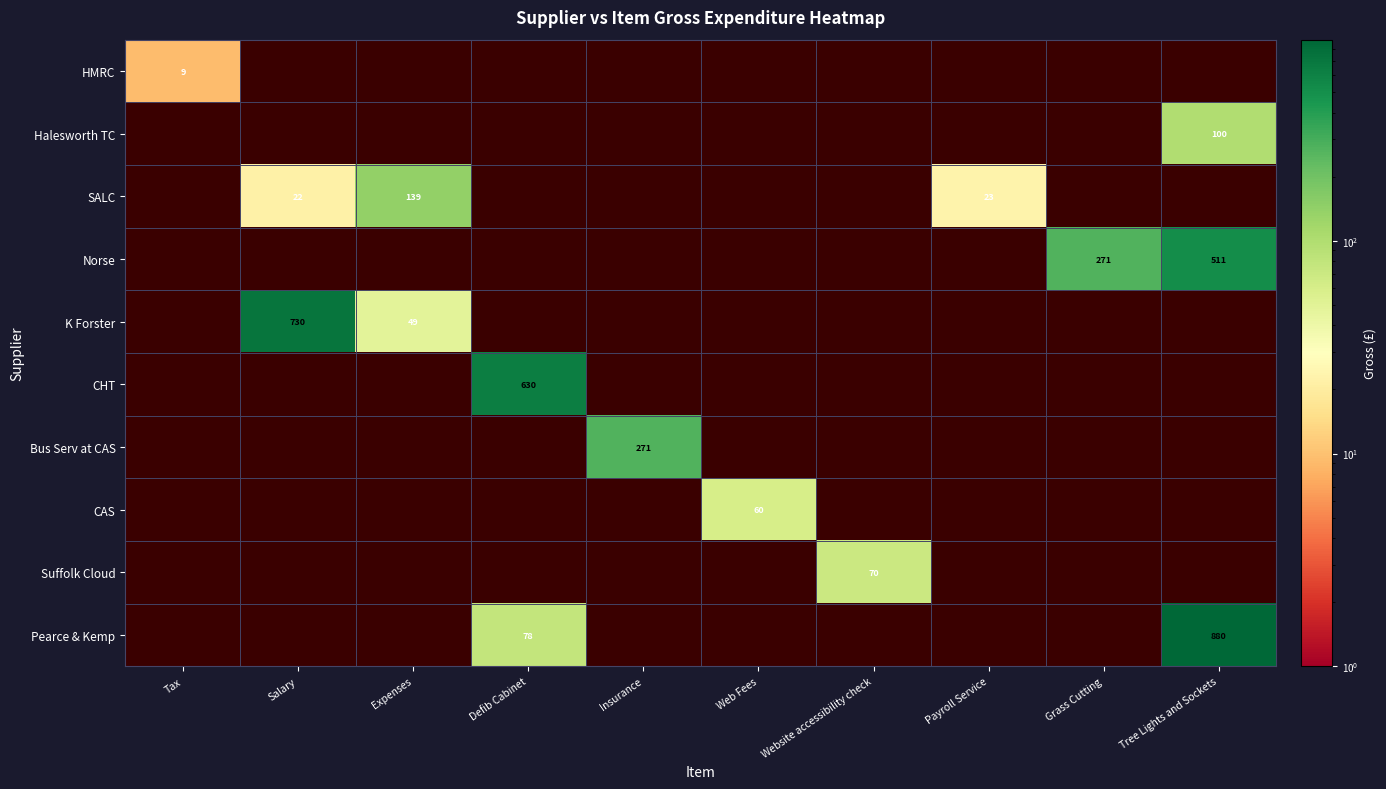

At how many categories does at least one series exceed 463?

3